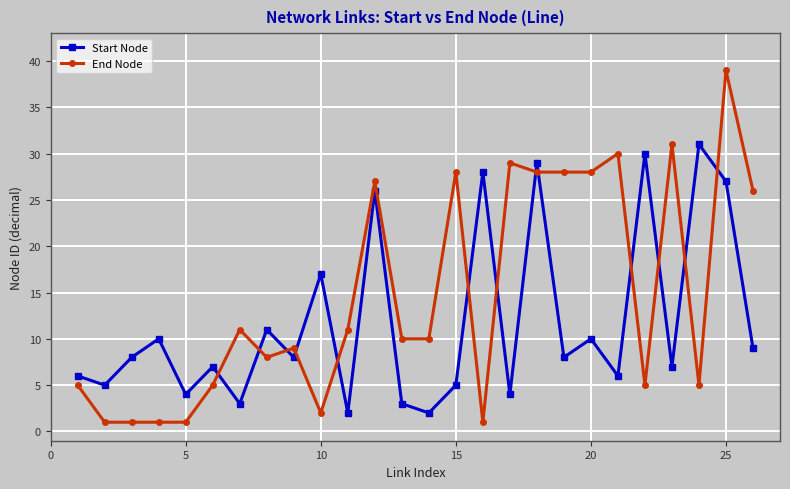

Does the chart have visible grid lines?

Yes